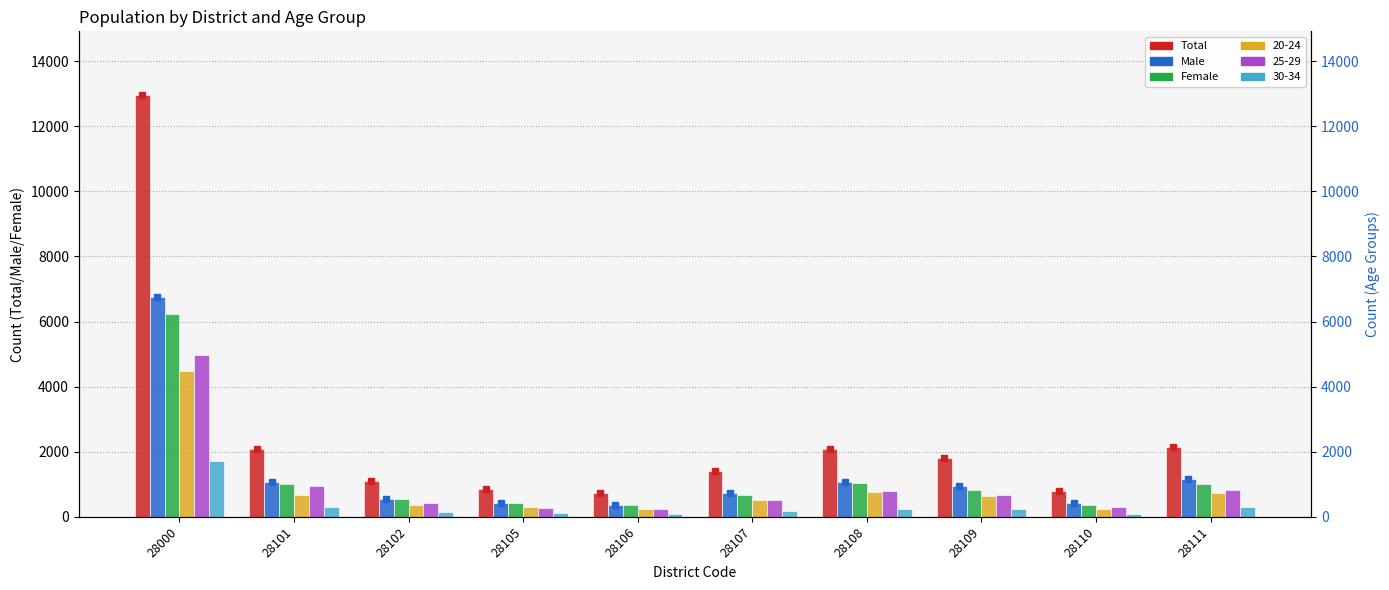

Is the value of Female at 28102 greater than the value of Total (right axis) at 28101?

No